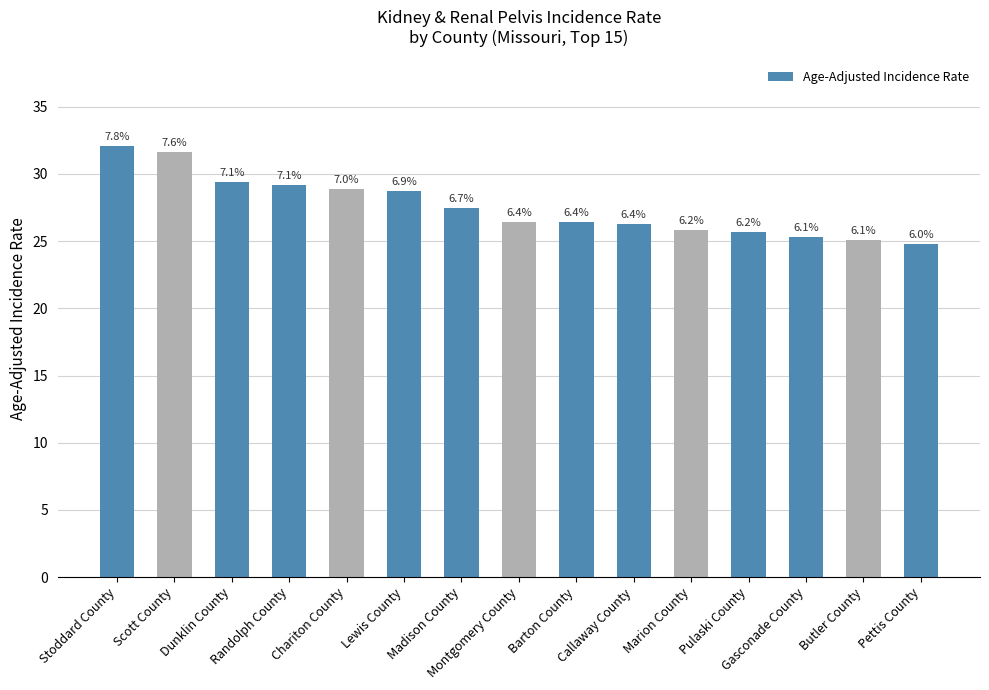

The value at Callaway County is 26.3. True or false?

True